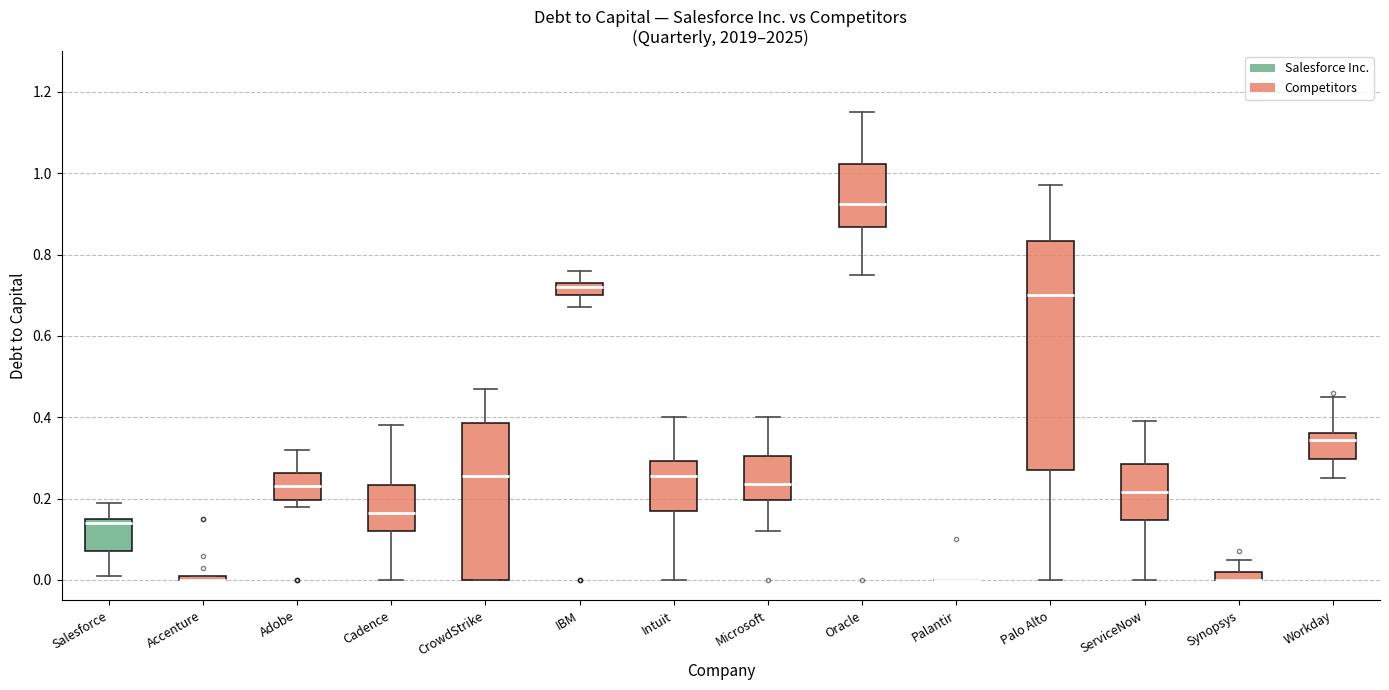

Where is the upper edge of the box for IBM on the y-axis? The values are not printed on the chart, so give them approximately, as read against the axis.

0.74